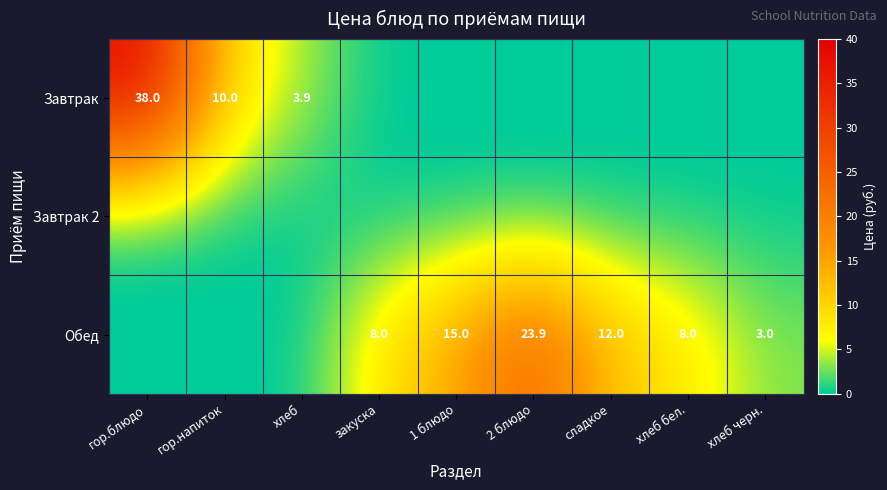

The value of Завтрак at гор.блюдо is 38.0. True or false?

True